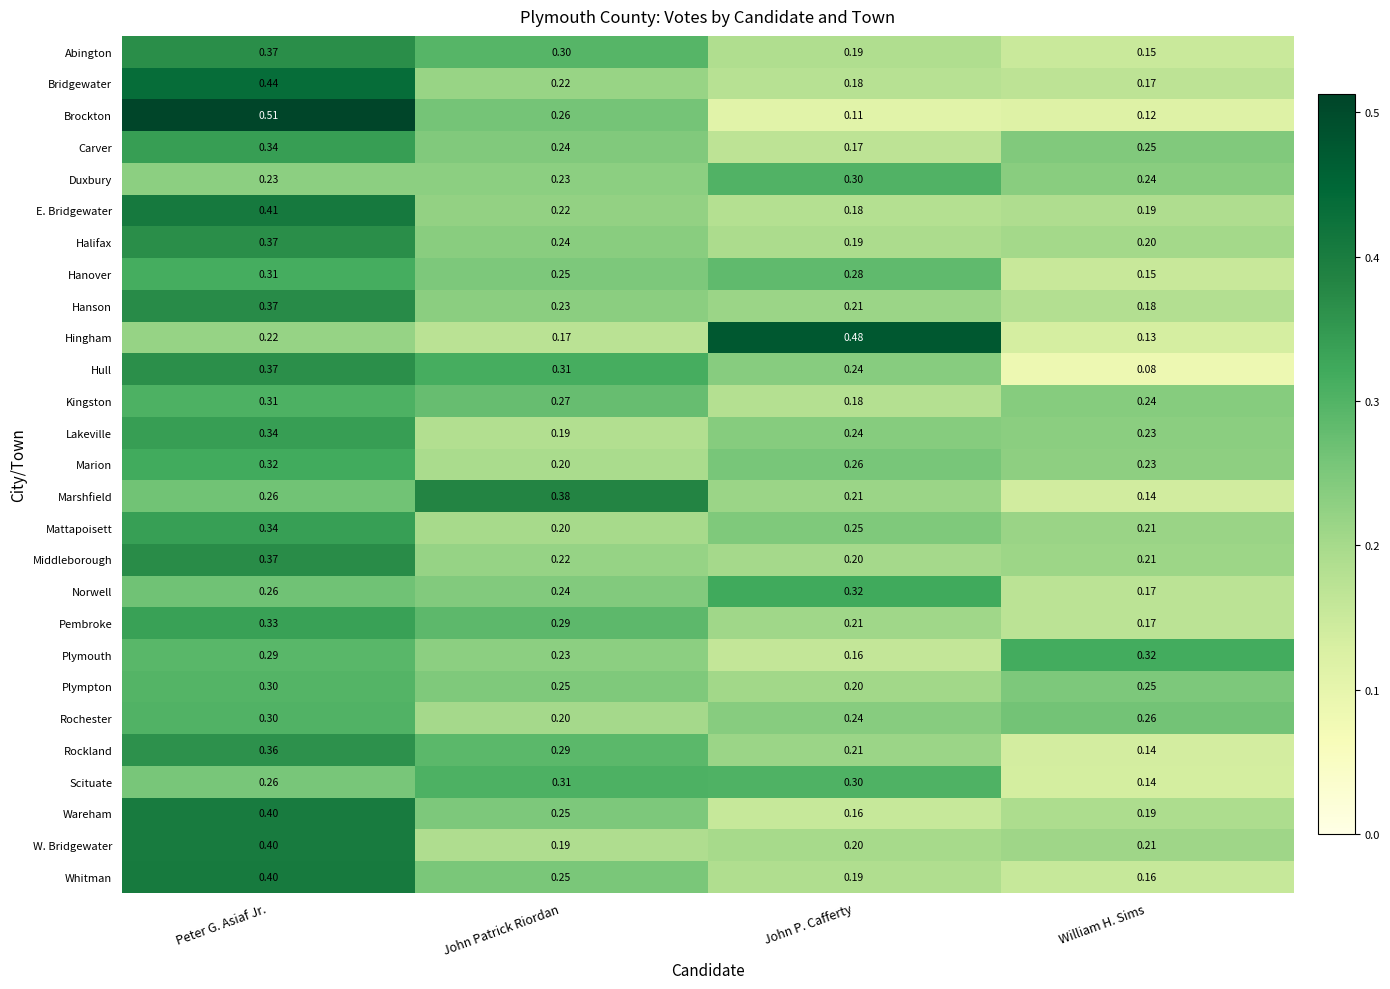

Which category has the lowest value across all series?

William H. Sims